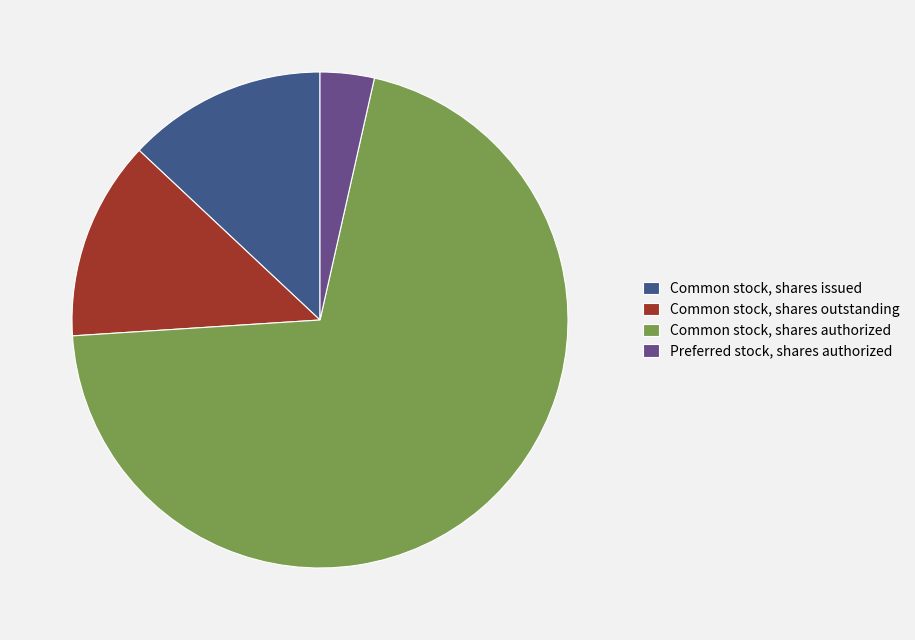

Is the sum of Preferred stock, shares authorized and Common stock, shares issued greater than half?

No